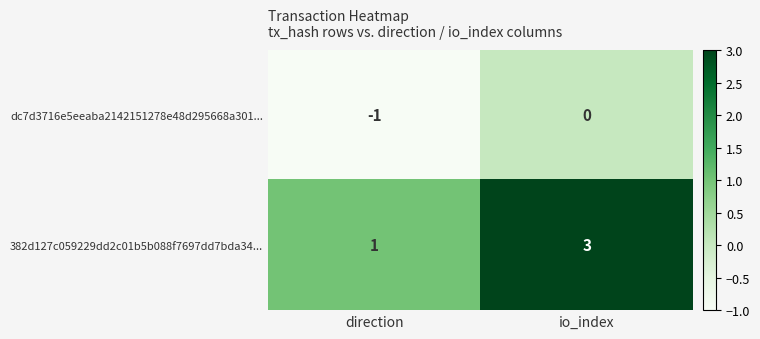

Reading left to right, what are all the values shown in this chart?

dc7d3716e5eeaba2142151278e48d295668a301...: -1	0
382d127c059229dd2c01b5b088f7697dd7bda34...: 1	3